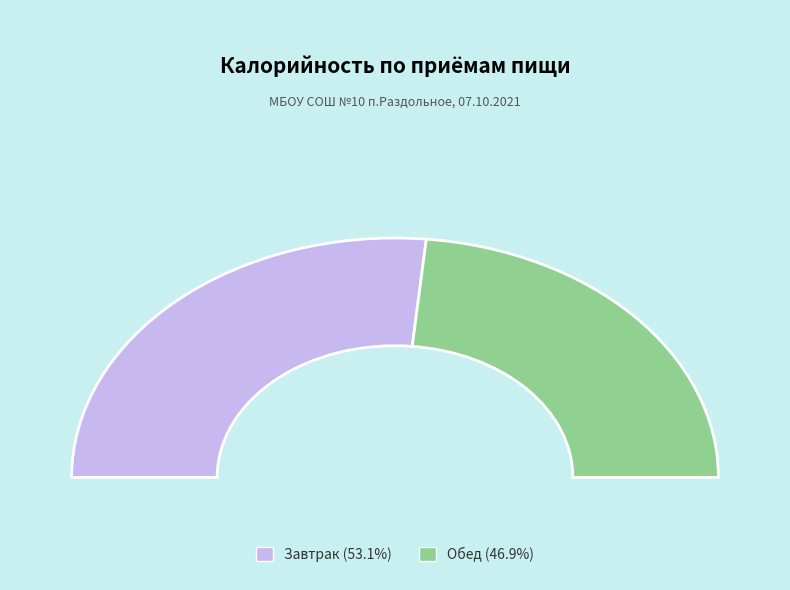

How many slices are in this pie chart?

2